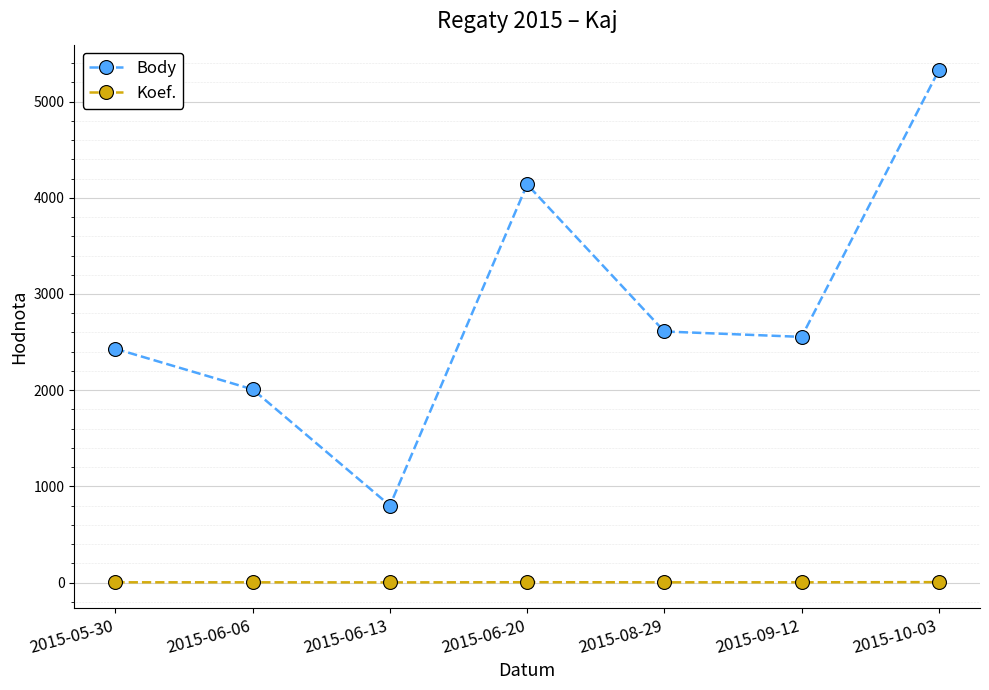

Is this an area chart (filled region under the line)?

No